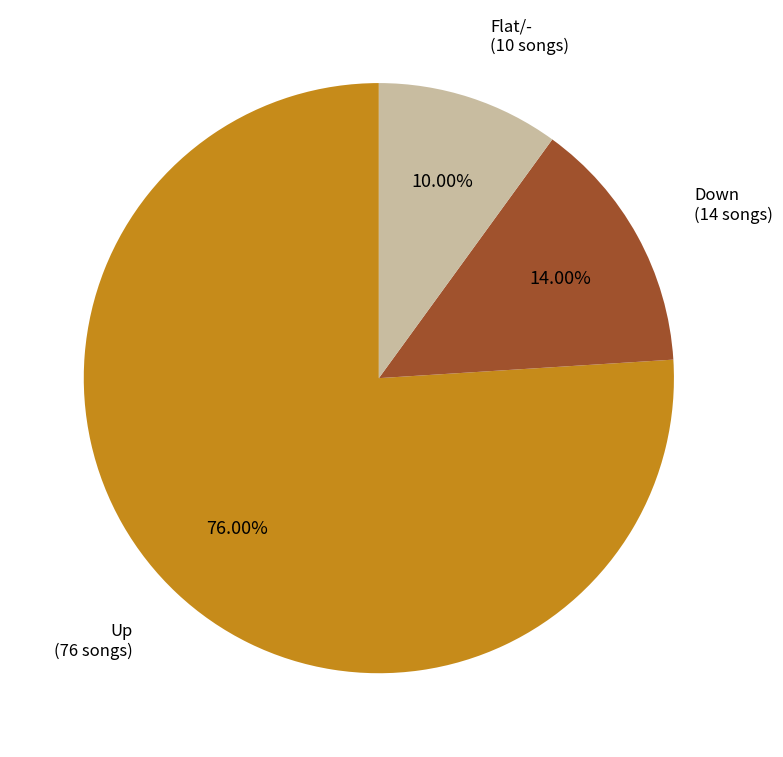

Count the number of slices in the pie.

3